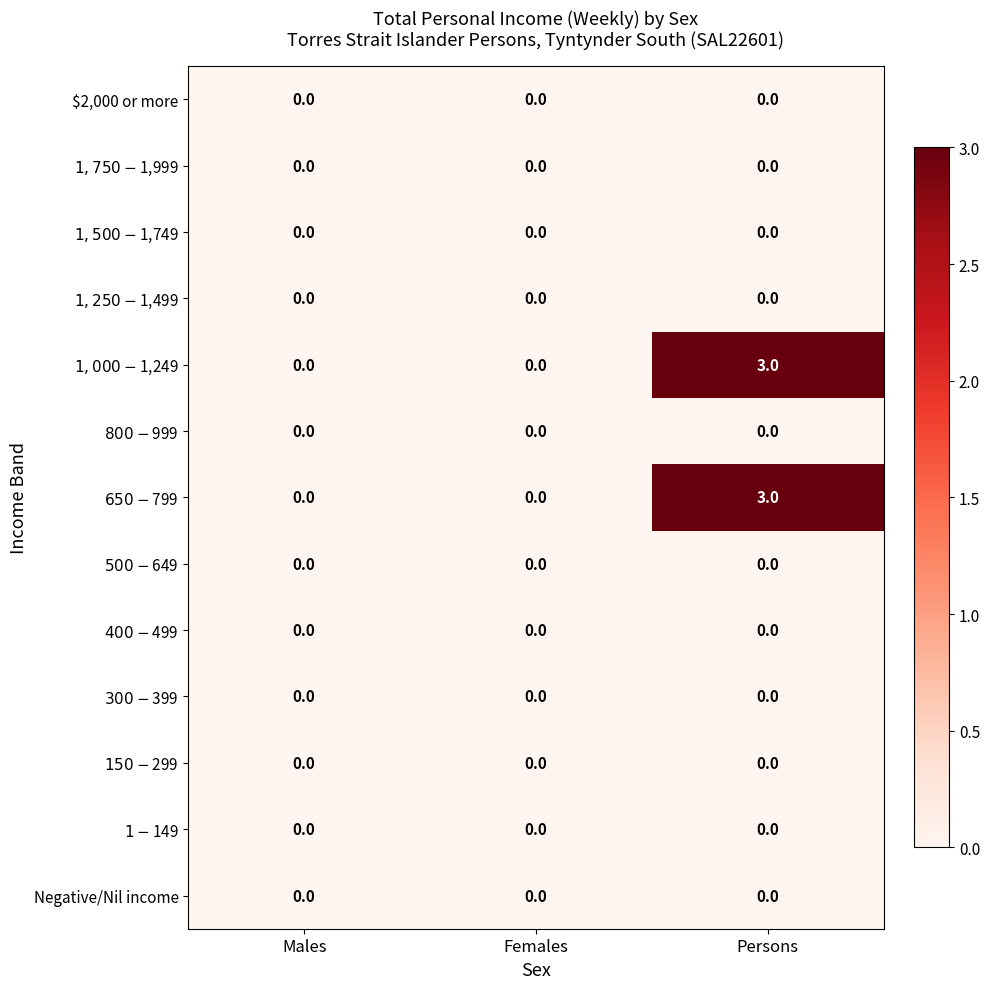

The $2,000 or more series shows 0 at Males. True or false?

True